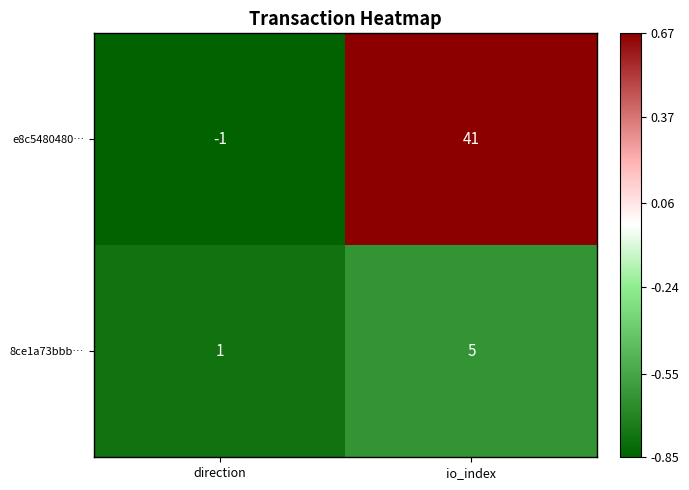

Is it true that 8ce1a73bbb… equals 9 at io_index?

False